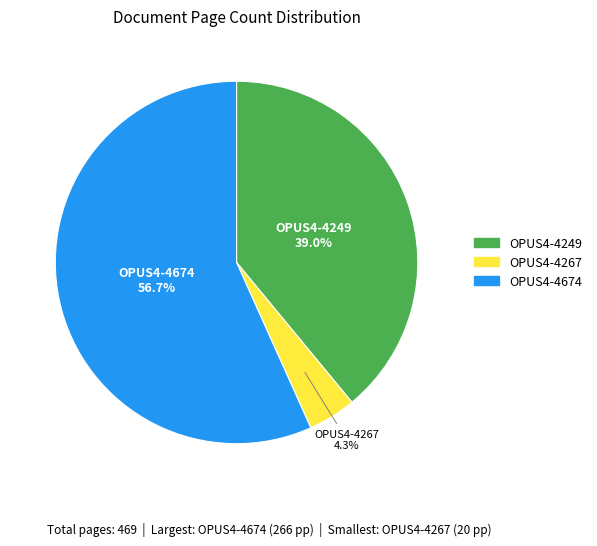

To the nearest percent, what is the combined percentage of OPUS4-4674 and OPUS4-4249?

96%